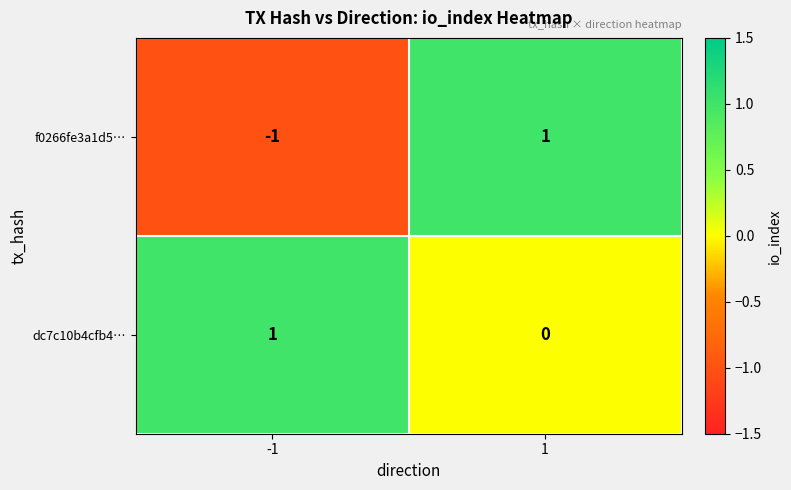

How many categories are shown in the chart?

2